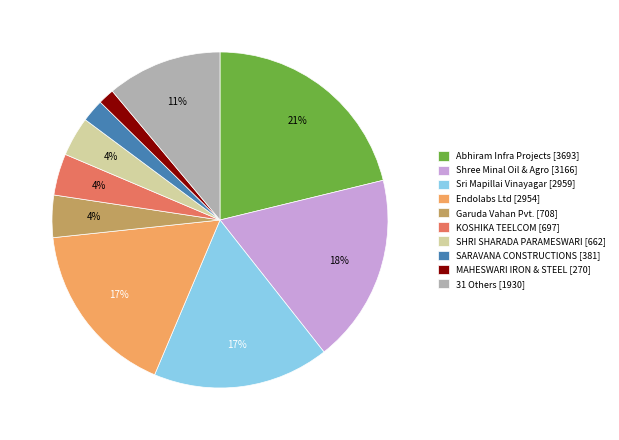

To the nearest percent, what is the average slice percentage?

10%